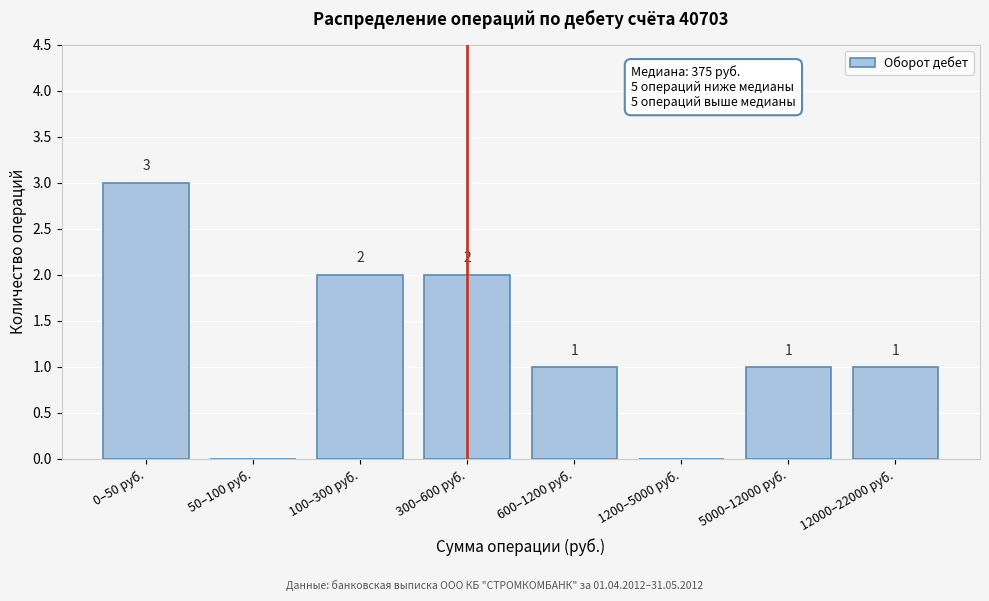

Reading right to left, what are all the values shown in this chart?

12000–22000 руб.=1	5000–12000 руб.=1	1200–5000 руб.=0	600–1200 руб.=1	300–600 руб.=2	100–300 руб.=2	50–100 руб.=0	0–50 руб.=3